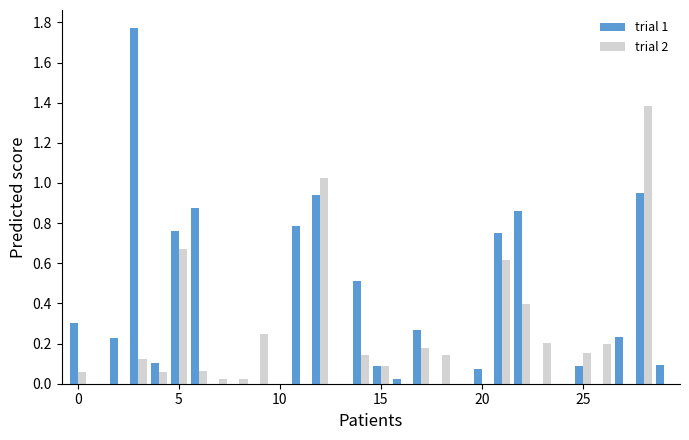

What is the sum of all trial 1 values?

9.7